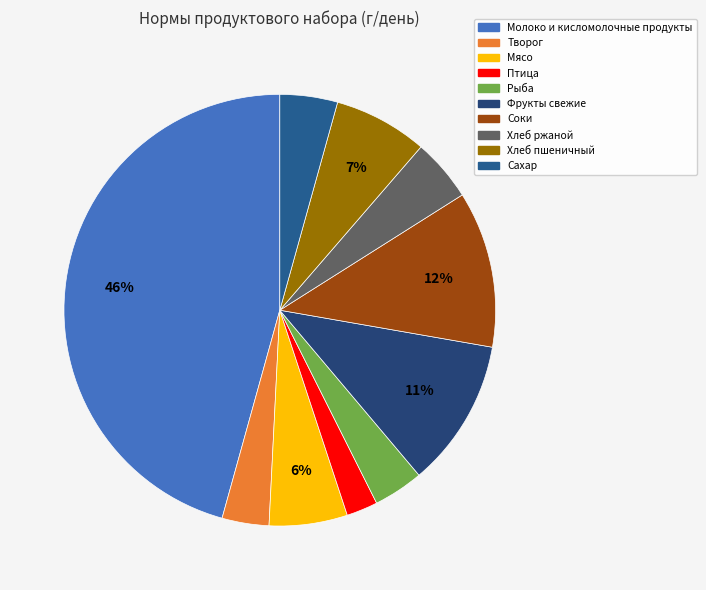

Which category has the biggest portion of the pie?

Молоко и кисломолочные продукты